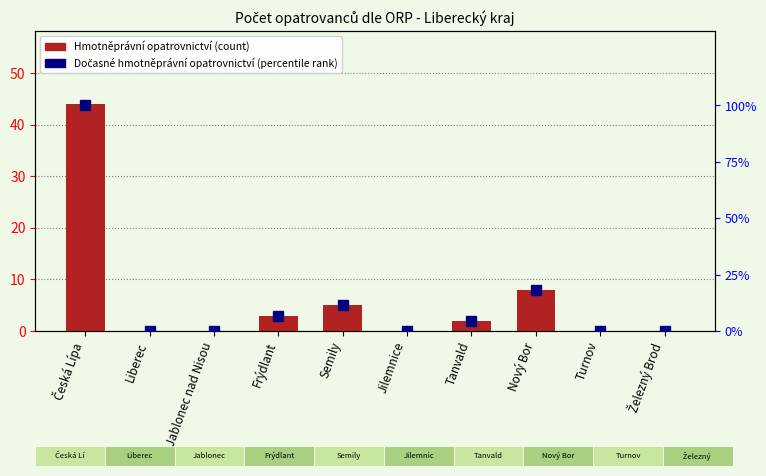

Reading left to right, transcribe all the data shown in this chart.

Hmotněprávní opatrovnictví: Česká Lípa=44.0	Liberec=0.0	Jablonec nad Nisou=0.0	Frýdlant=3.0	Semily=5.0	Jilemnice=0.0	Tanvald=2.0	Nový Bor=8.0	Turnov=0.0	Železný Brod=0.0
Dočasné hmotněprávní opatrovnictví: Česká Lípa=100.0	Liberec=0.0	Jablonec nad Nisou=0.0	Frýdlant=6.8	Semily=11.4	Jilemnice=0.0	Tanvald=4.5	Nový Bor=18.2	Turnov=0.0	Železný Brod=0.0